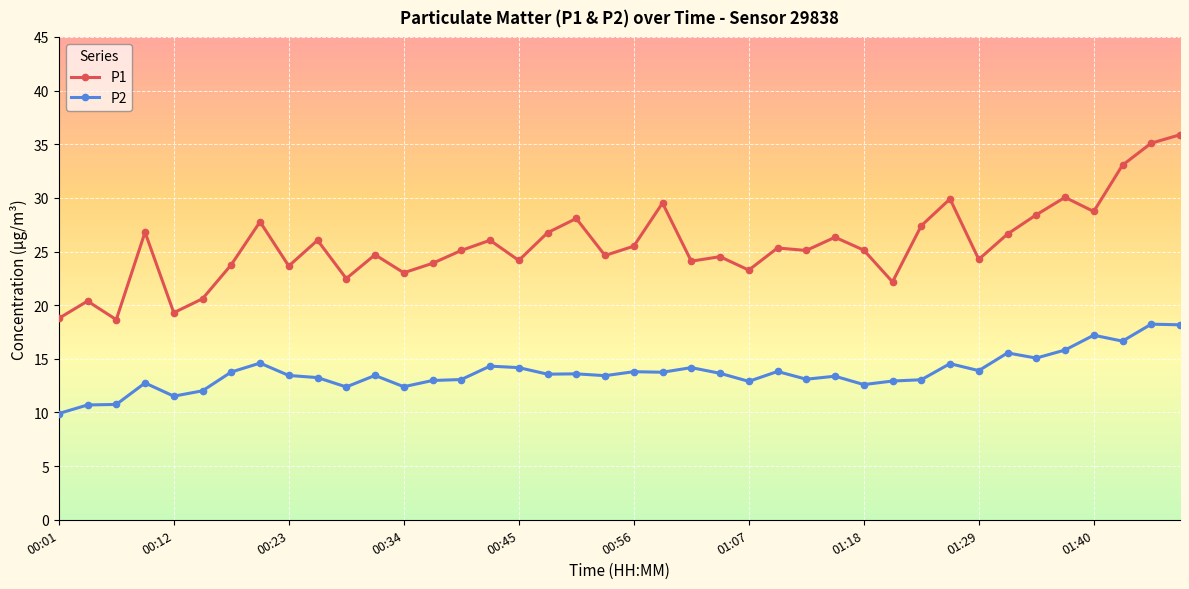

True or false: P1 and P2 intersect in this chart.

False